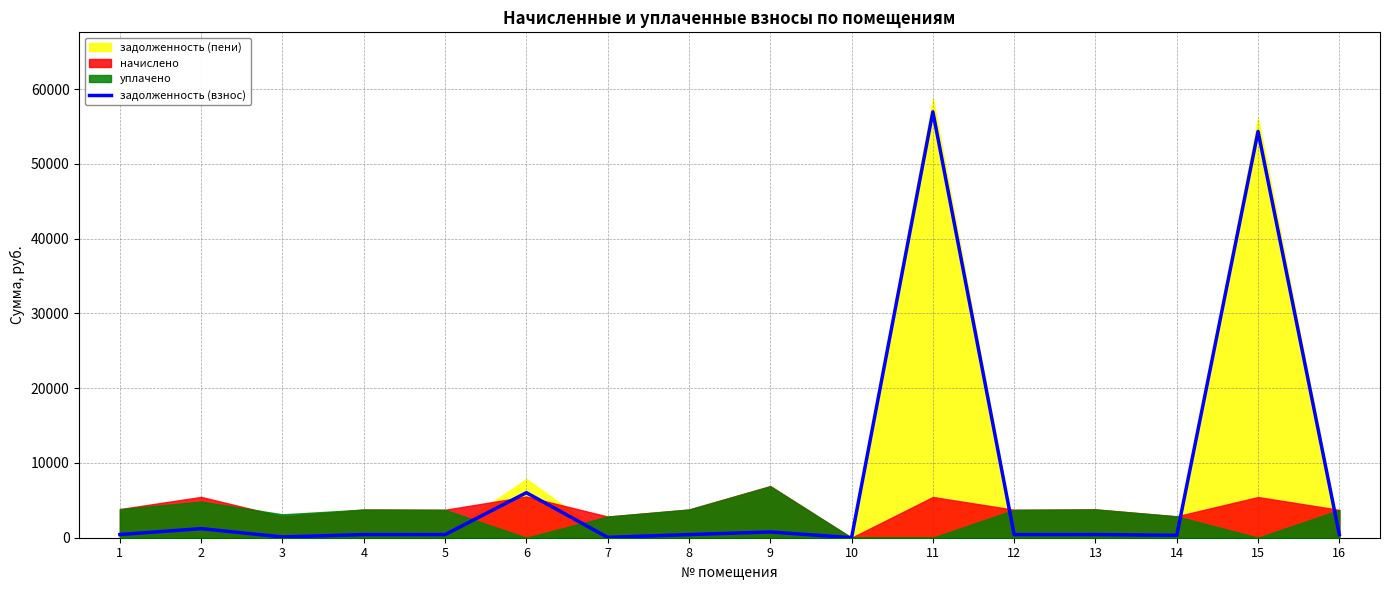

At which label does the data first exceed 419?

1